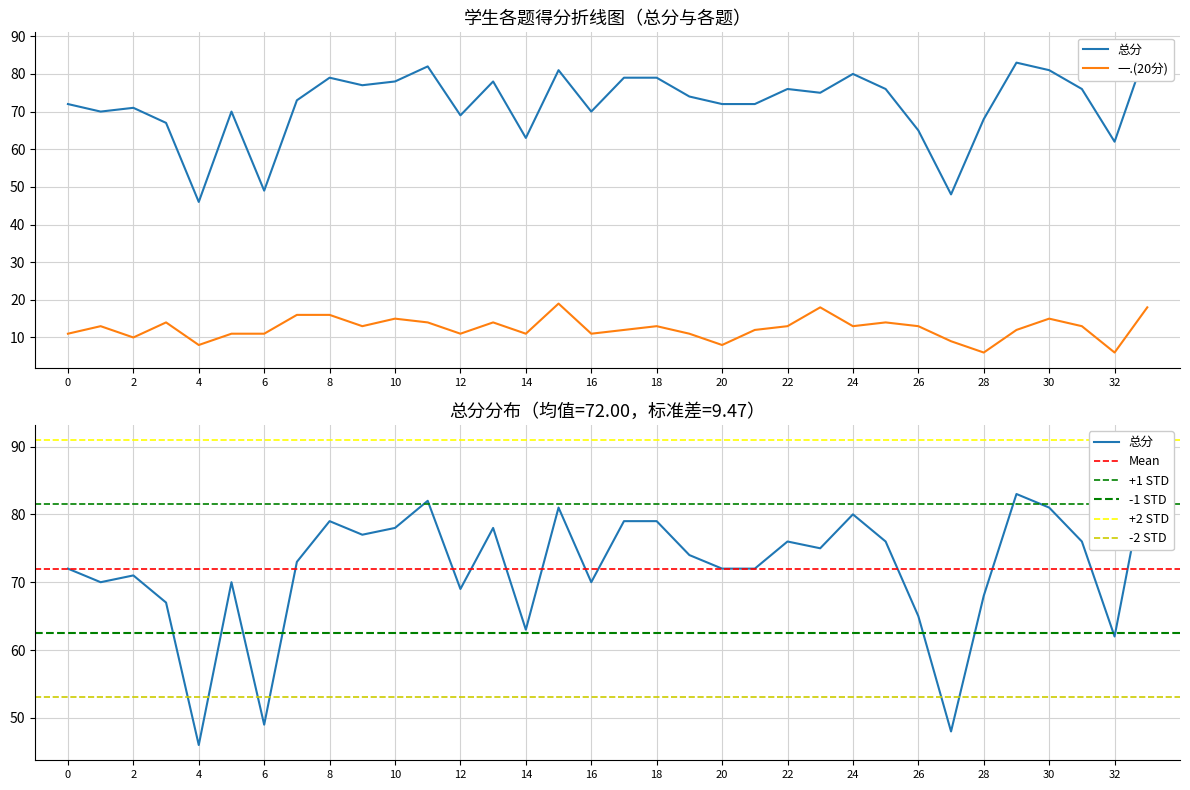

True or false: 一.(20分) has a value of 6 at 2023031067.

False